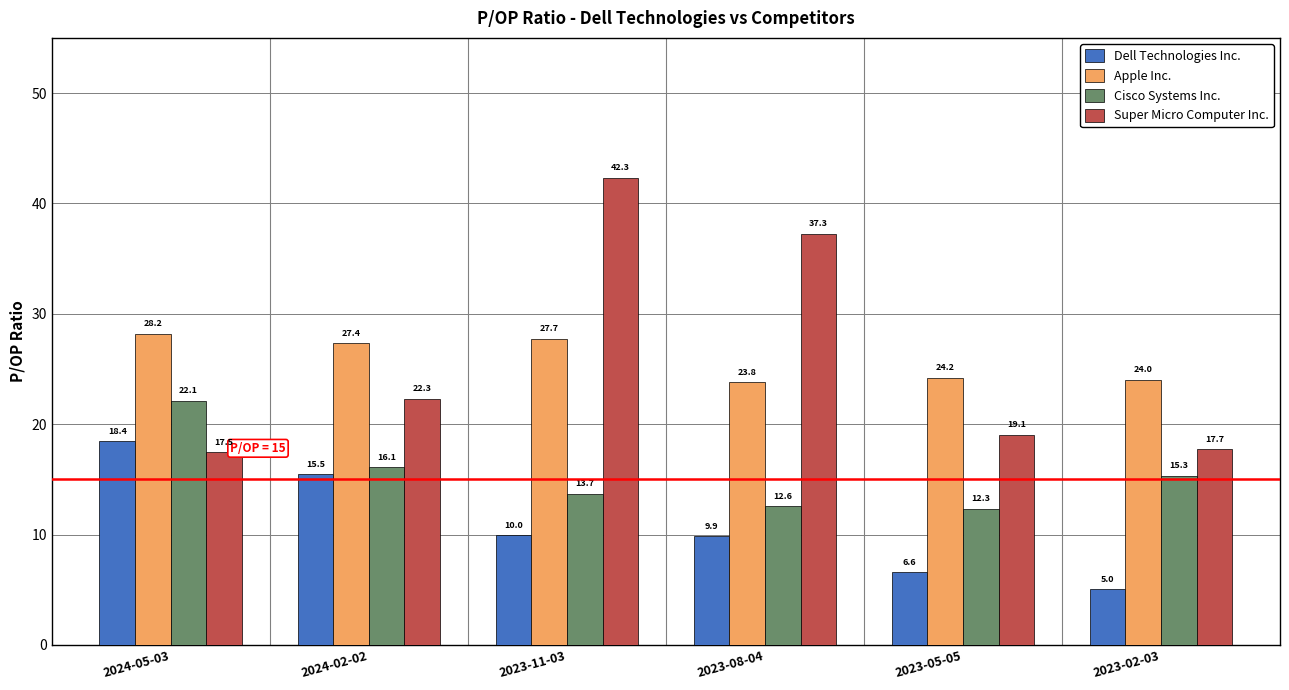

What is the label of the 1st bar from the left?

2024-05-03